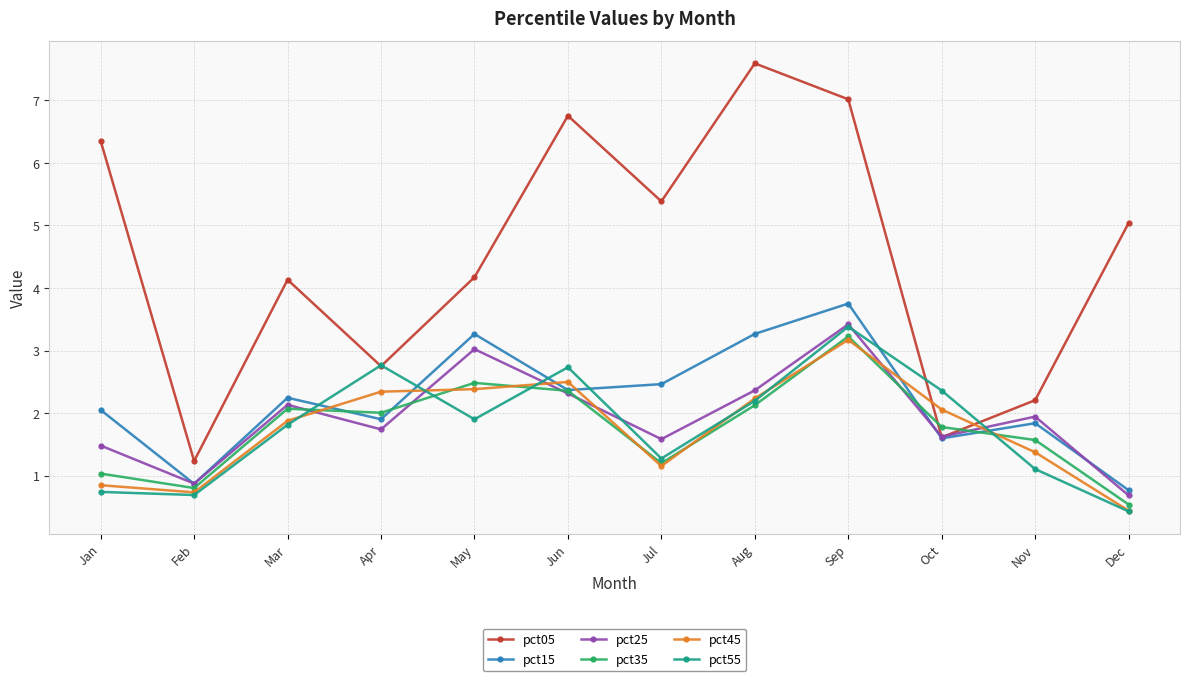

What is the value of the pct15 point at the 6th from the left?

2.4